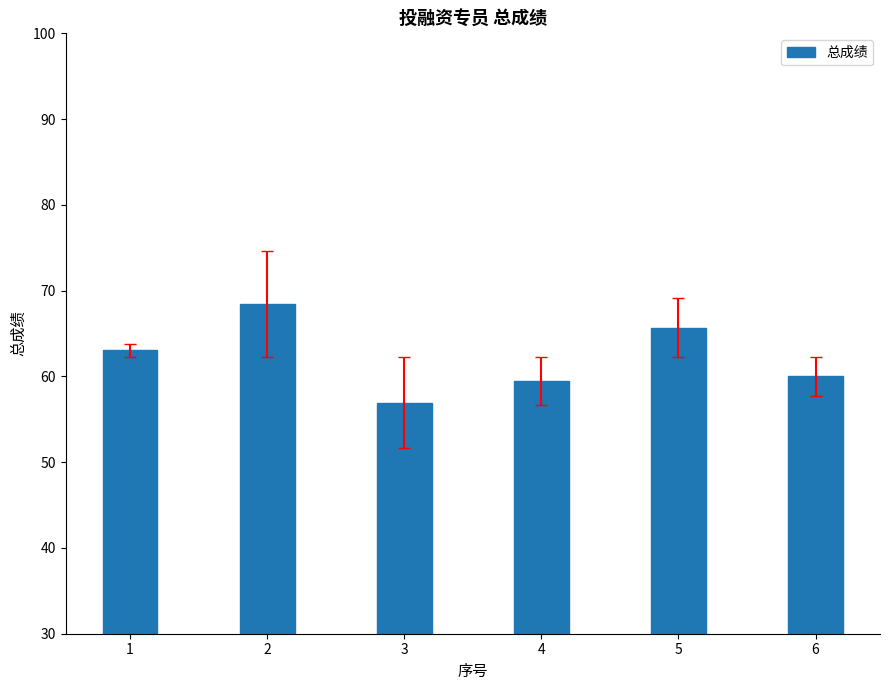

What is the ratio of the value at 3 to the value at 4?

1.0